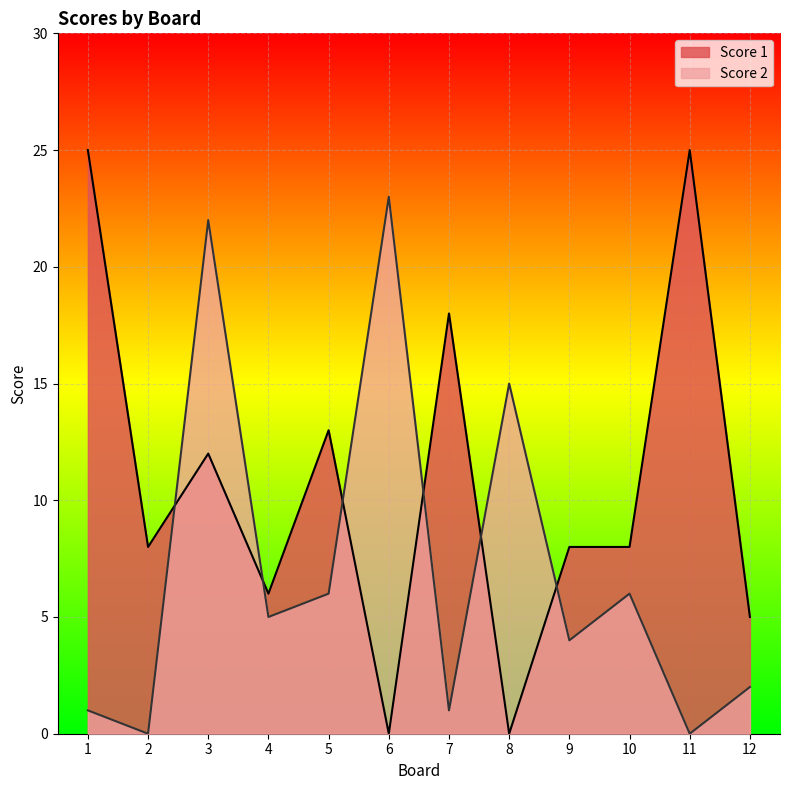

Rank the series by their maximum value, from highest to lowest.

Score 1, Score 2